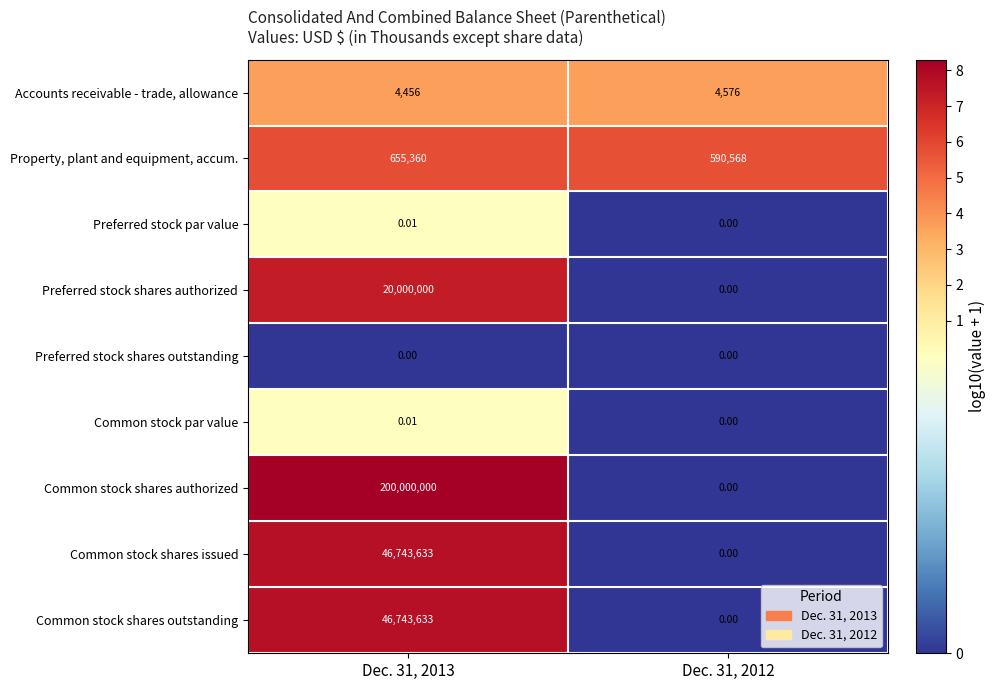

At how many categories does at least one series exceed 4?

2